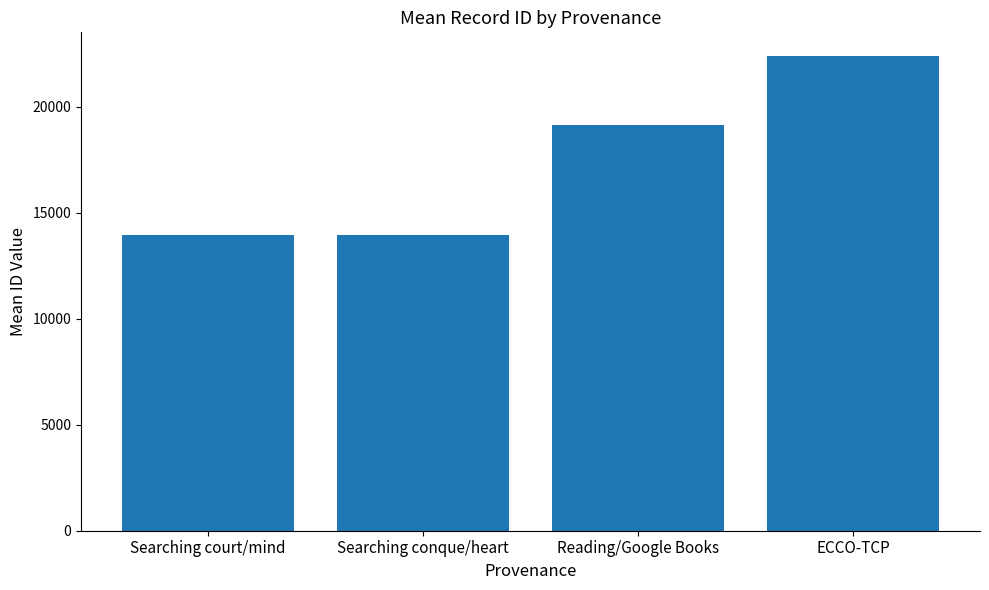

True or false: the data shows 33462 at Reading/Google Books.

False